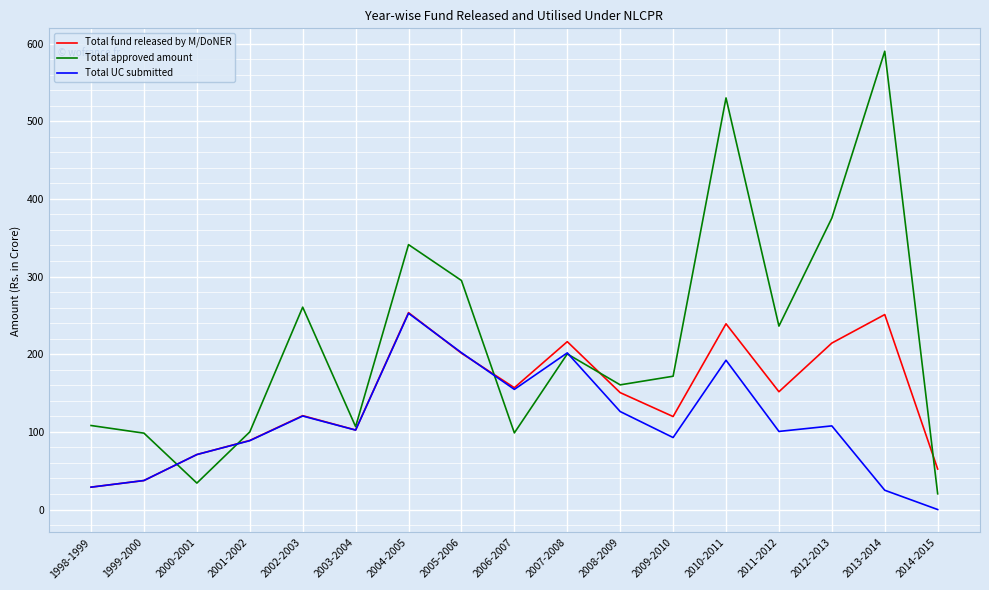

Read the Total UC submitted value at 2003-2004.

102.3